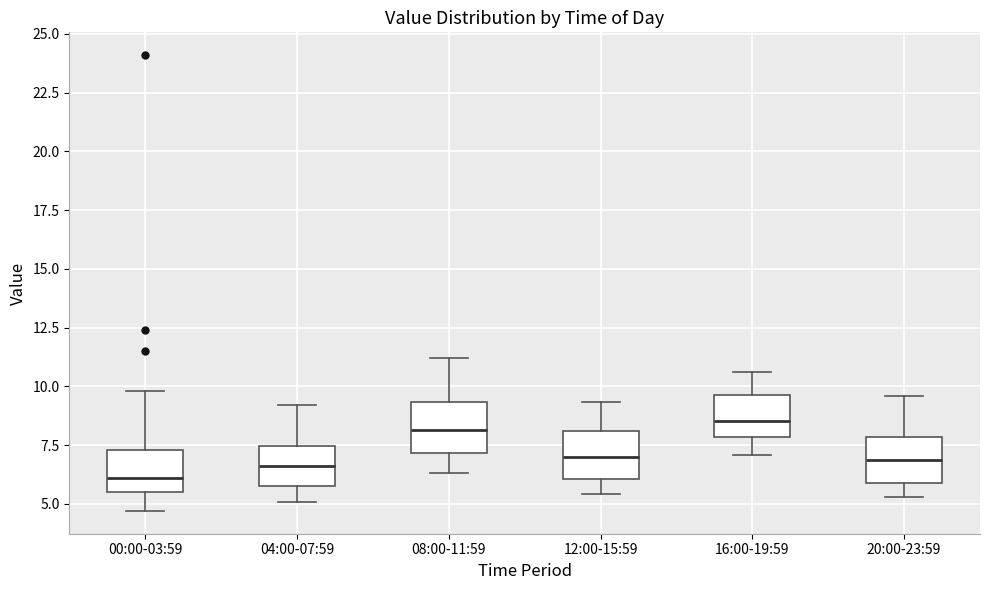

Reading left to right, transcribe this box plot: for each box, give where its median line is, the range the box spans, and where its two whiskers end, as read against the y-axis. The values are not printed on the chart, so give them approximately, as read against the axis.

00:00-03:59: median 6.0, box 5.5 to 7.5, whiskers 4.5 to 10.0
04:00-07:59: median 6.5, box 6.0 to 7.5, whiskers 5.0 to 9.0
08:00-11:59: median 8.0, box 7.0 to 9.5, whiskers 6.5 to 11.0
12:00-15:59: median 7.0, box 6.0 to 8.0, whiskers 5.5 to 9.5
16:00-19:59: median 8.5, box 8.0 to 9.5, whiskers 7.0 to 10.5
20:00-23:59: median 7.0, box 6.0 to 8.0, whiskers 5.5 to 9.5